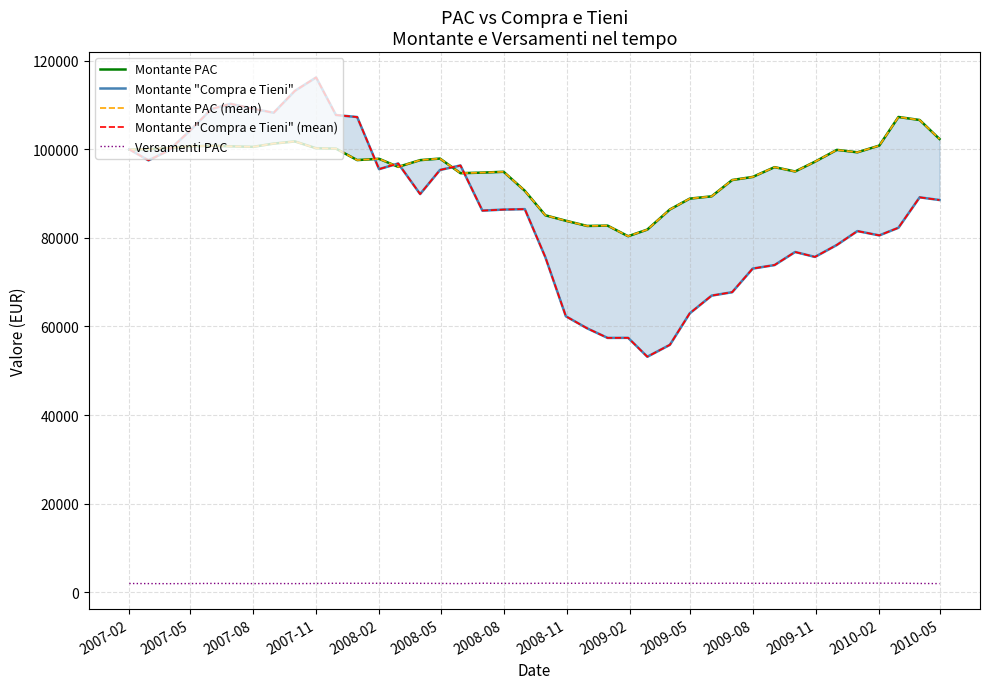

The value of Montante PAC (mean) at 2009-11 is 56988.7. True or false?

False